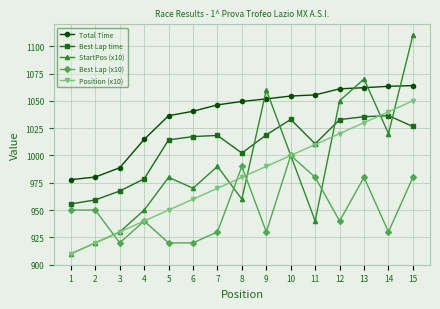

True or false: Total Time and Position (x10) intersect in this chart.

False